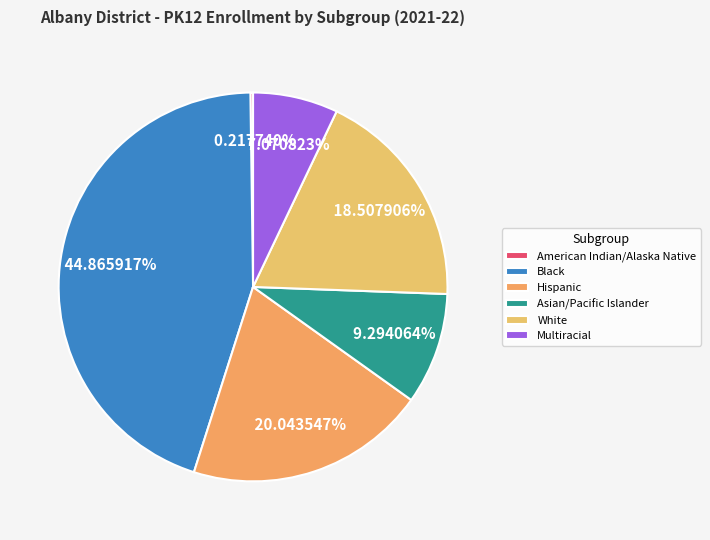

What is the largest slice in the pie chart?

Black